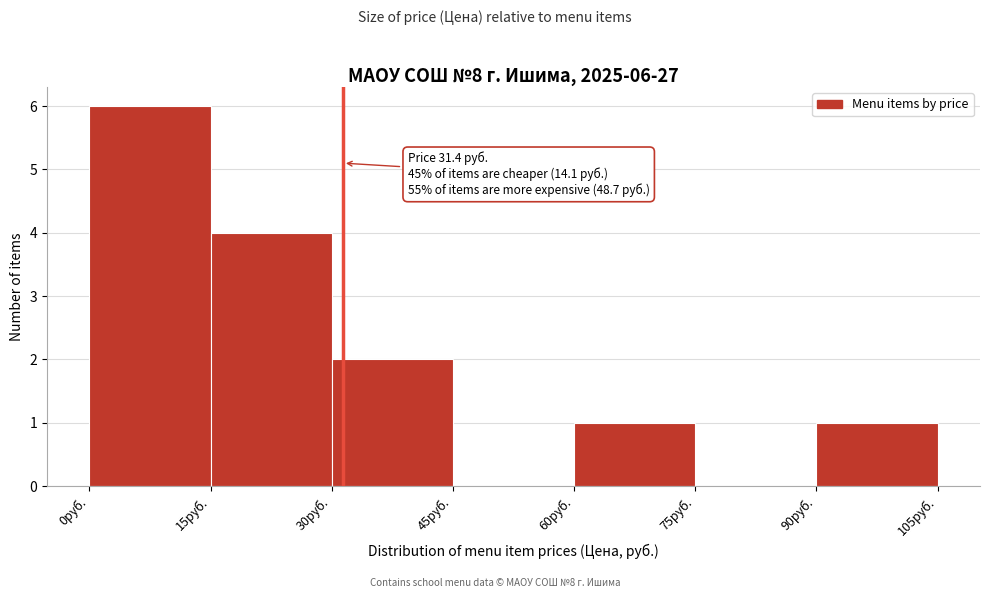

Which range on the x-axis has the tallest bar?

0 to 15